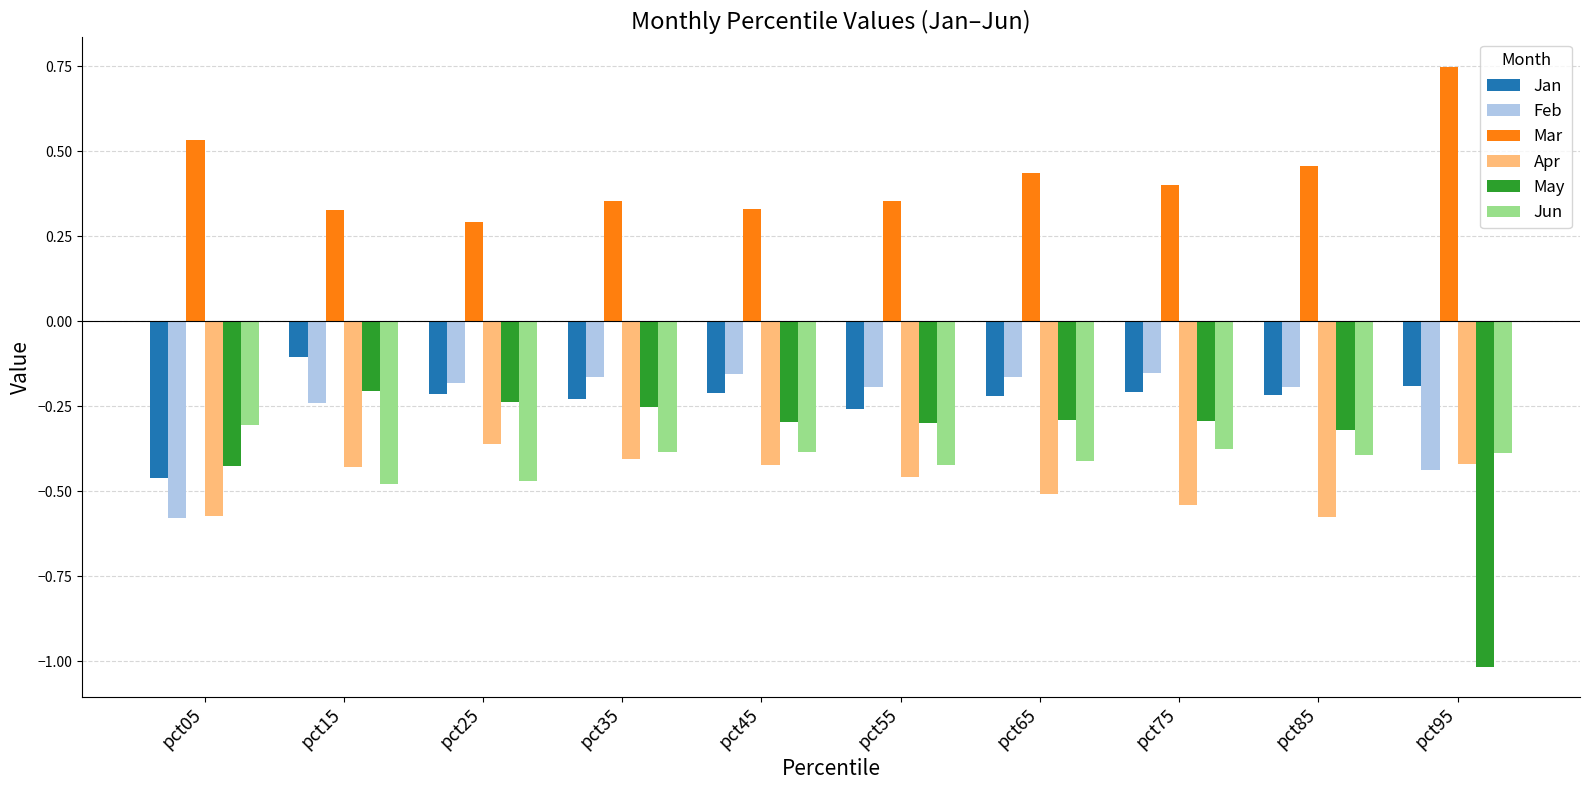

What is the smallest value displayed?

-1.0